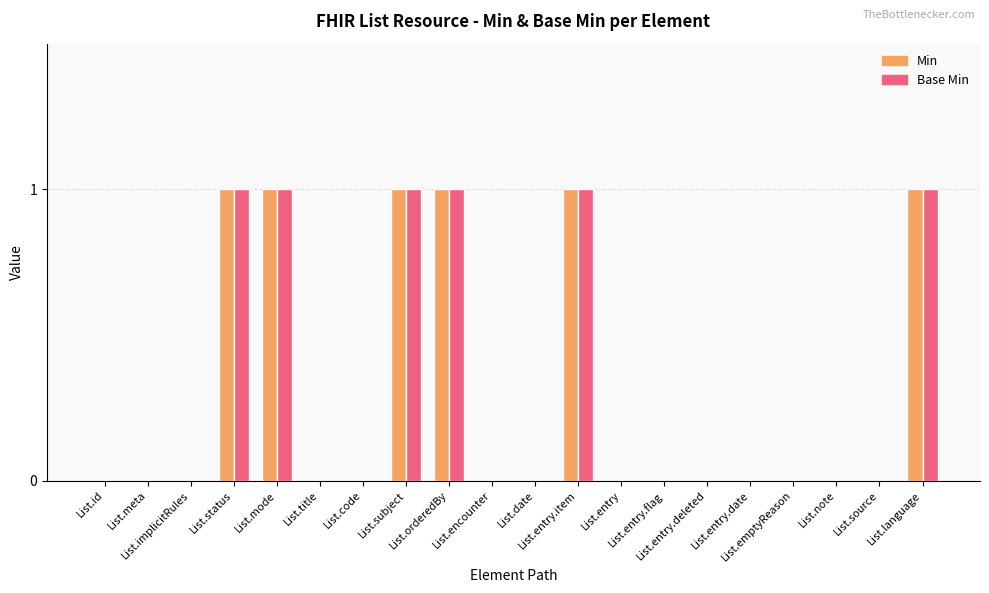

What is the sum of all Base Min values?

6